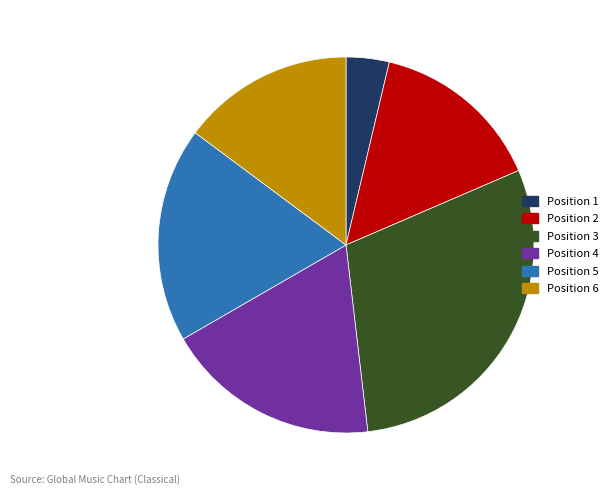

What is the smallest slice in the pie chart?

Position 1